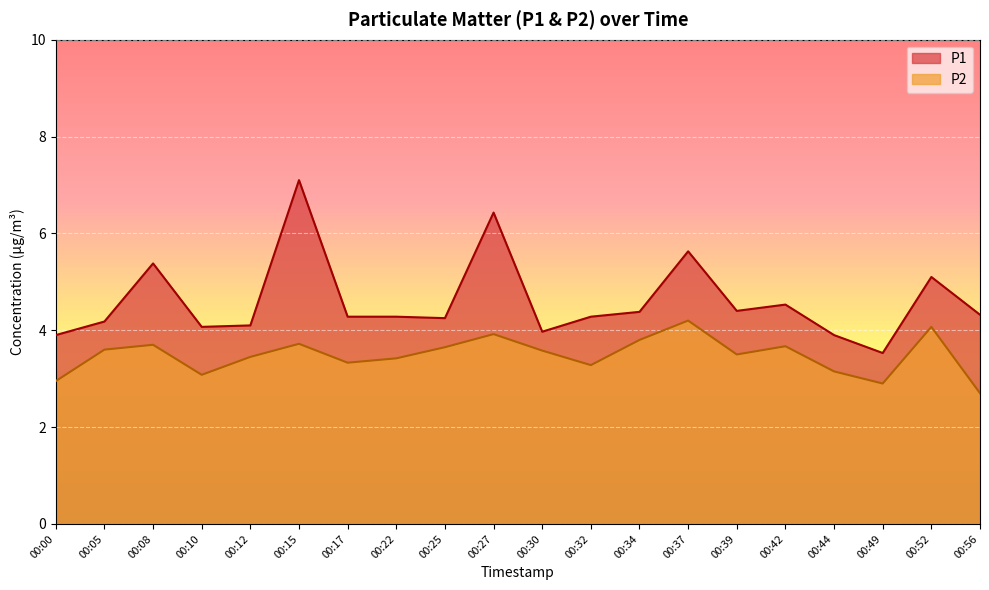

The P1 series shows 3.9 at 00:44. True or false?

True